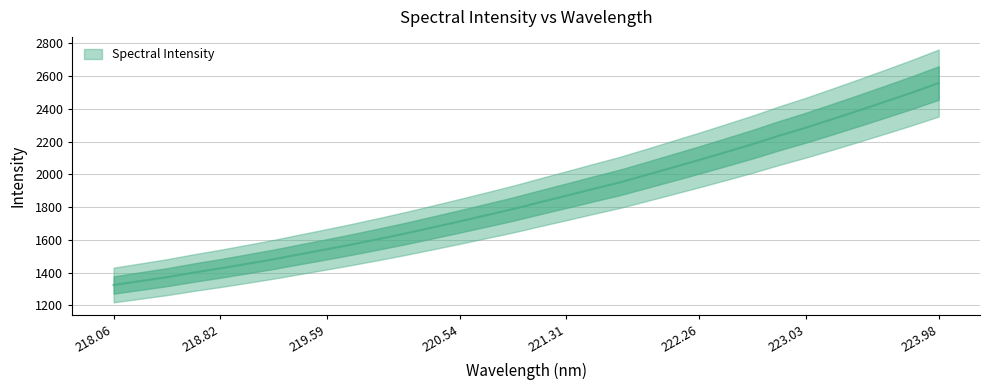

How many lines are shown in the chart?

1